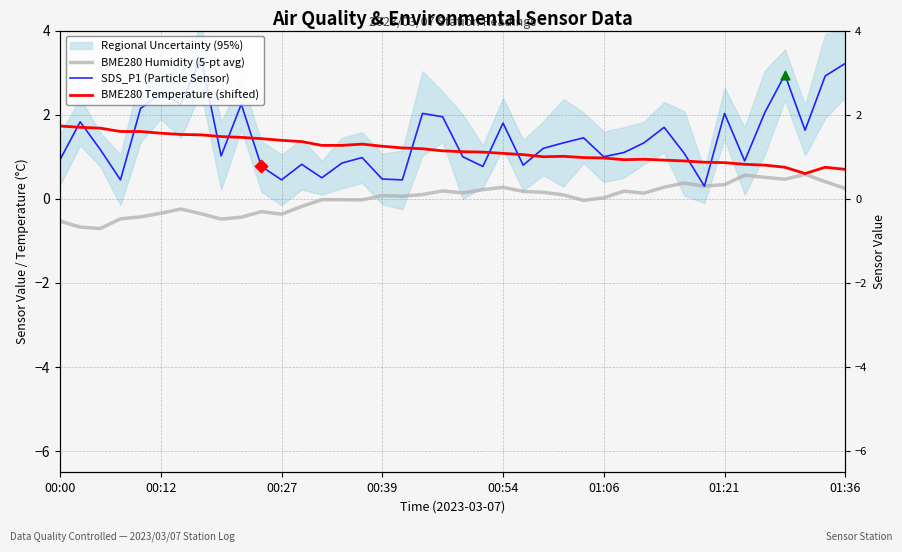

Which series has the largest total across all categories?

SDS_P1 (Particle Sensor)